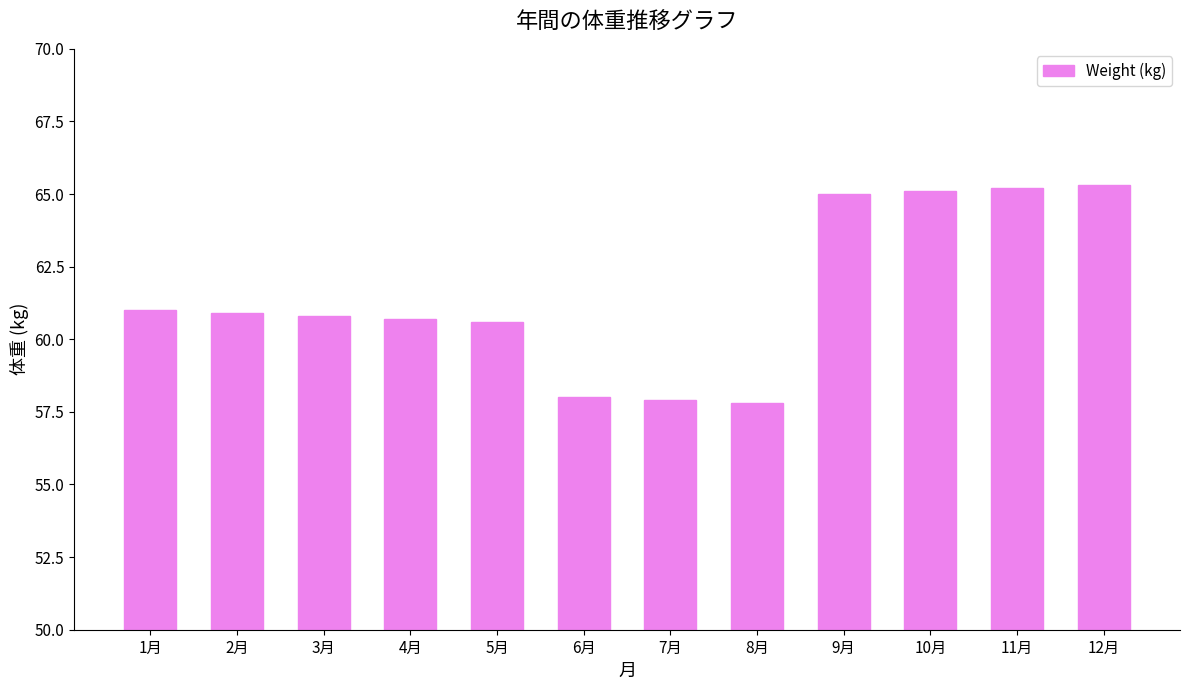

What is the difference between the maximum and minimum values?

7.5